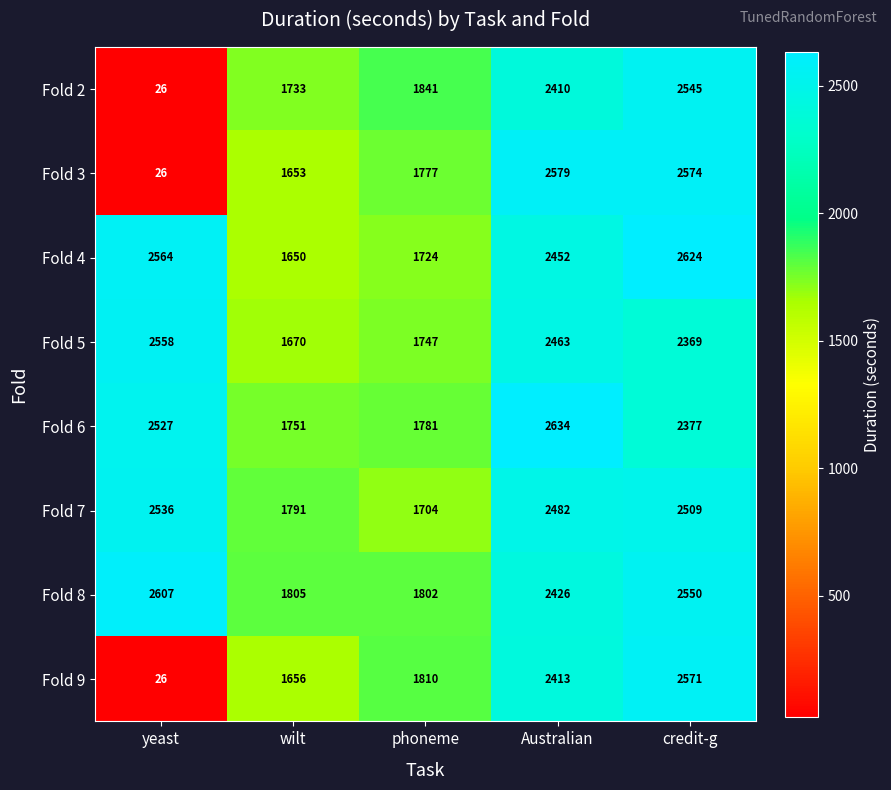

What is the spread (max minus min) of values at wilt?

155